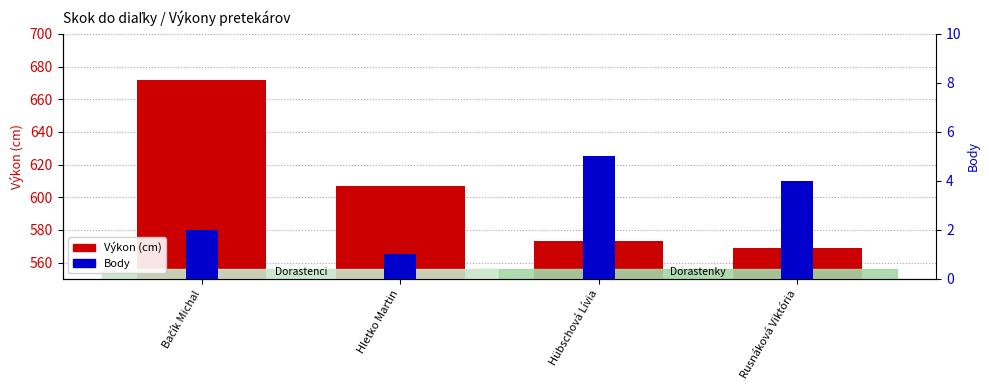

What is the sum of the Výkon (cm) values at Hübschová Lívia and Bačík Michal?

1245